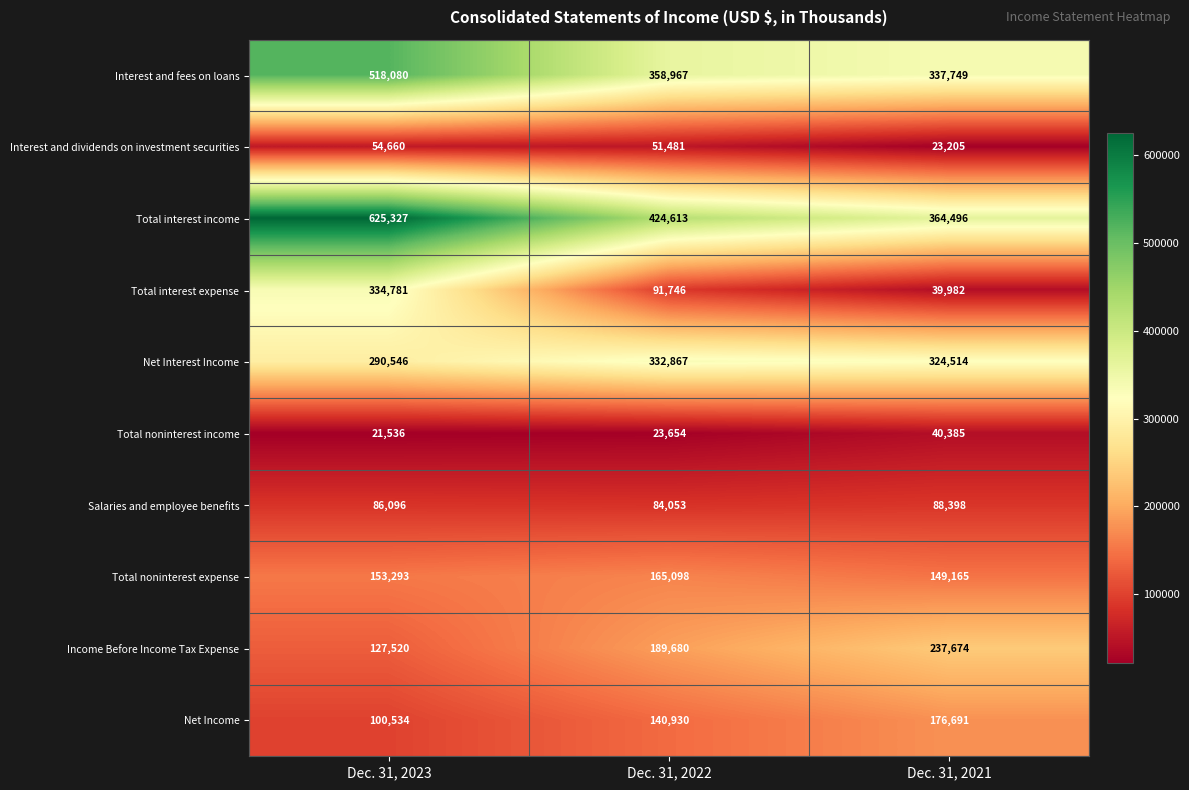

What is the sum of the Interest and dividends on investment securities values at Dec. 31, 2022 and Dec. 31, 2021?

74686